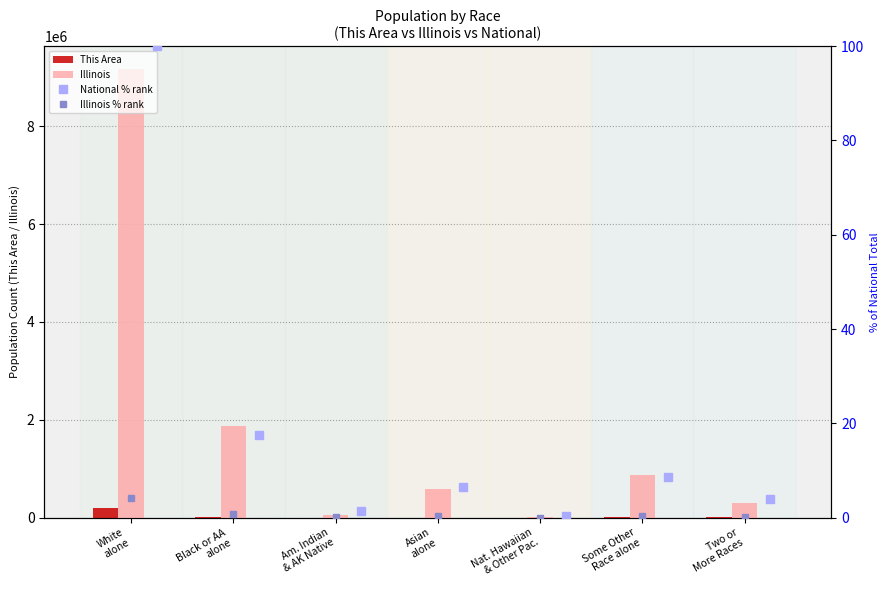

What is the maximum value for This Area?

202668